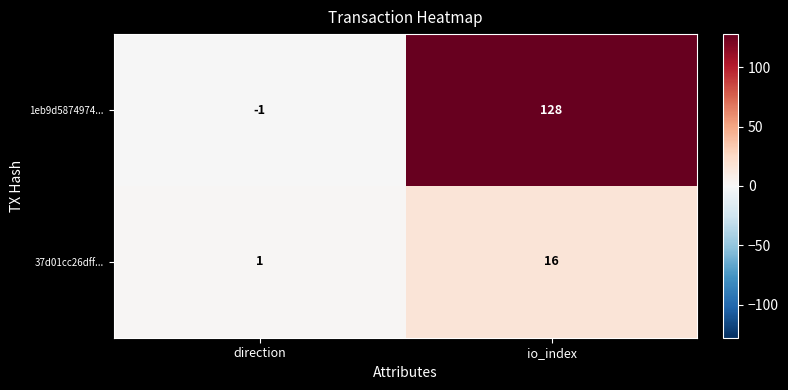

Where is 37d01cc26dff... nearest to the value 8?

direction